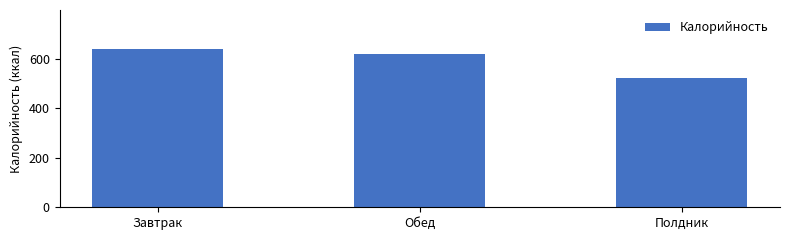

What is the difference between the values at Полдник and Завтрак?

116.0